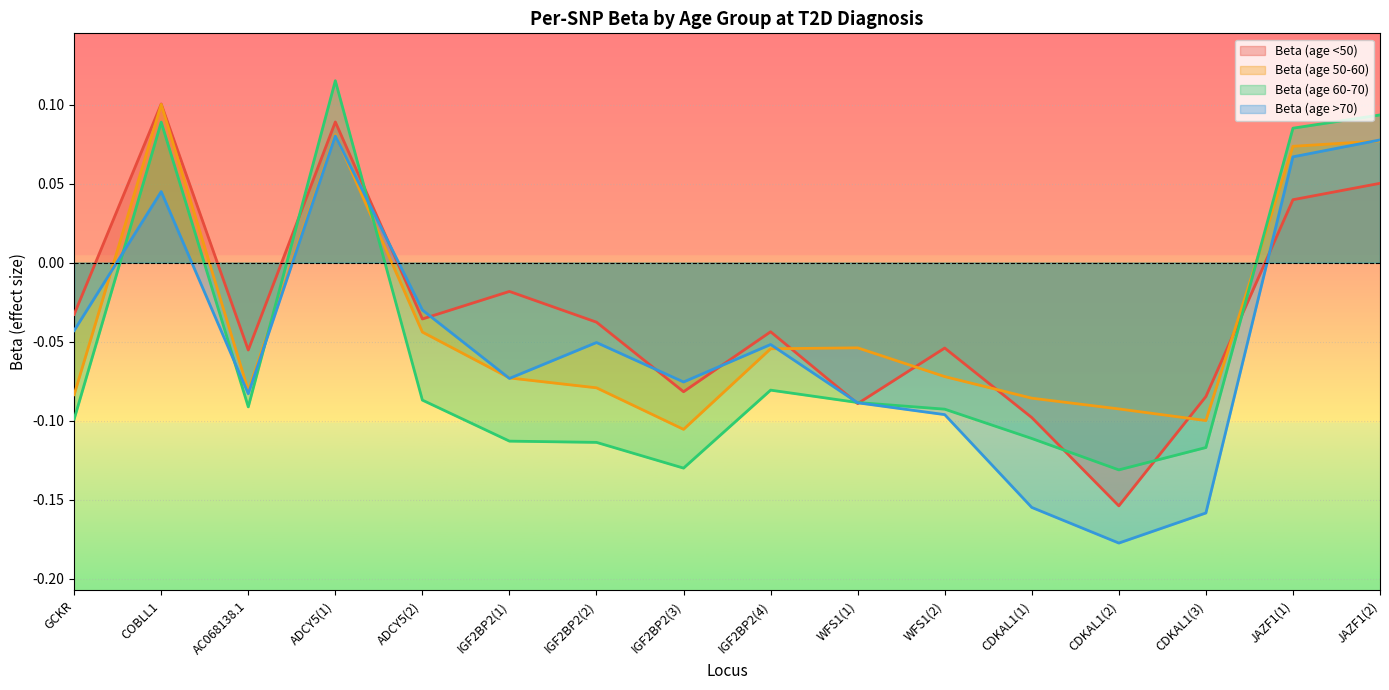

At which label does Beta (age 50-60) first exceed 0?

COBLL1